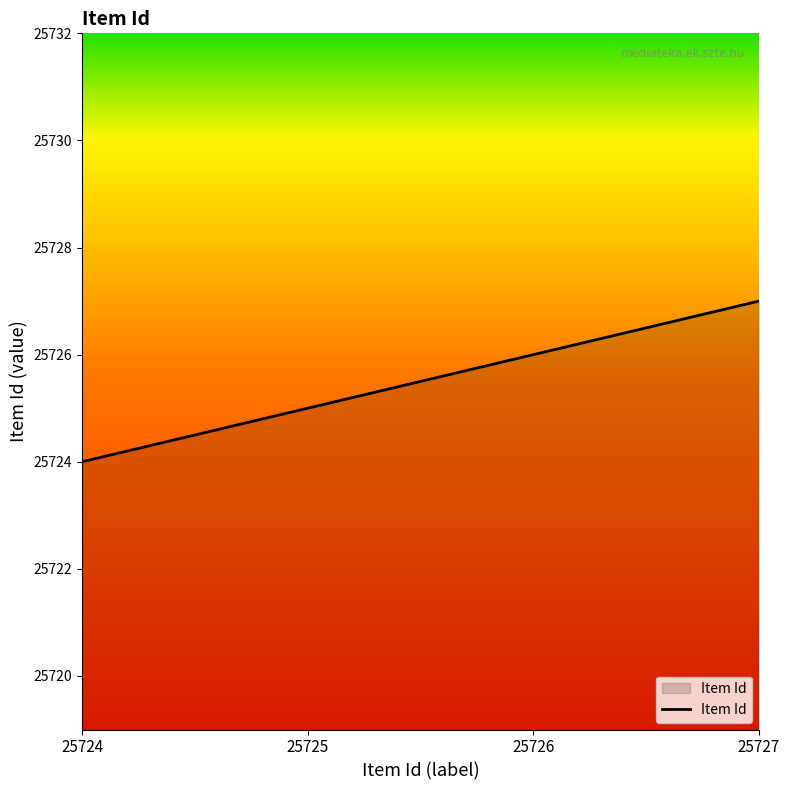

How many lines are shown in the chart?

1